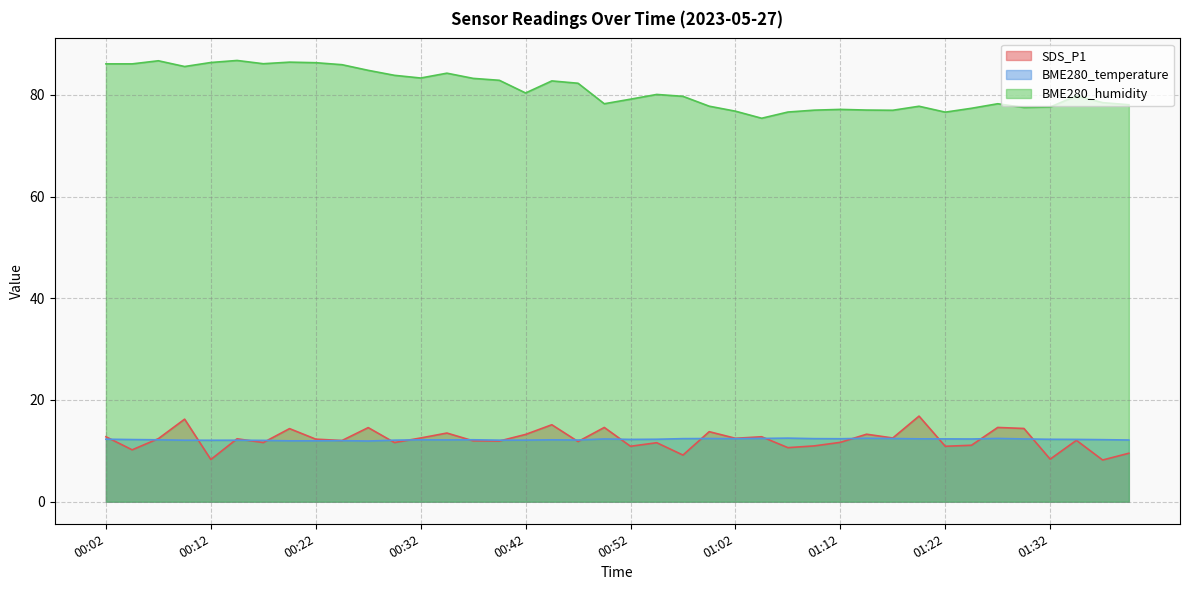

What is the value of the SDS_P1 point at the 12th from the left?

11.6